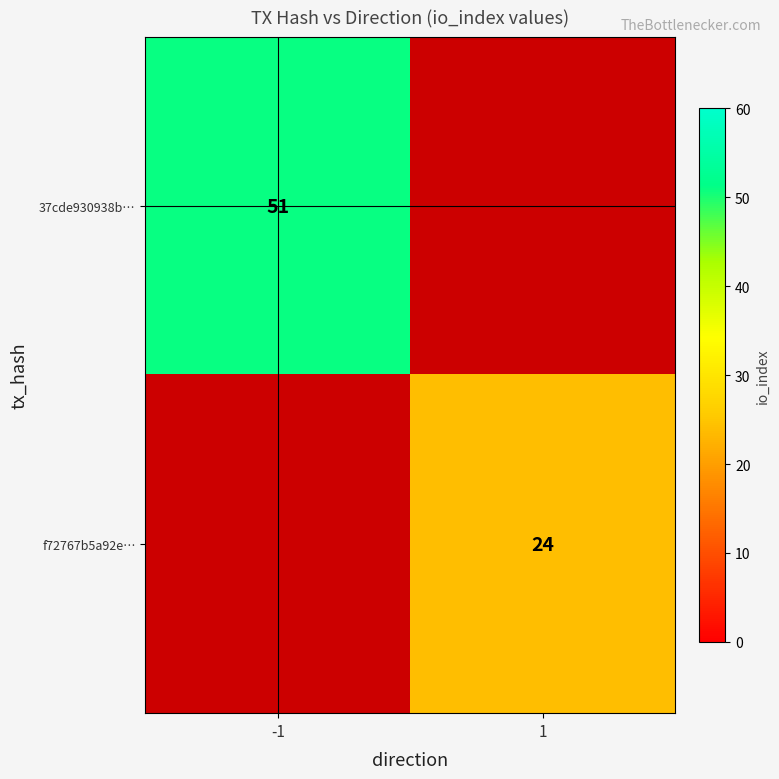

The value of 37cde930938b… at -1 is 51. True or false?

True